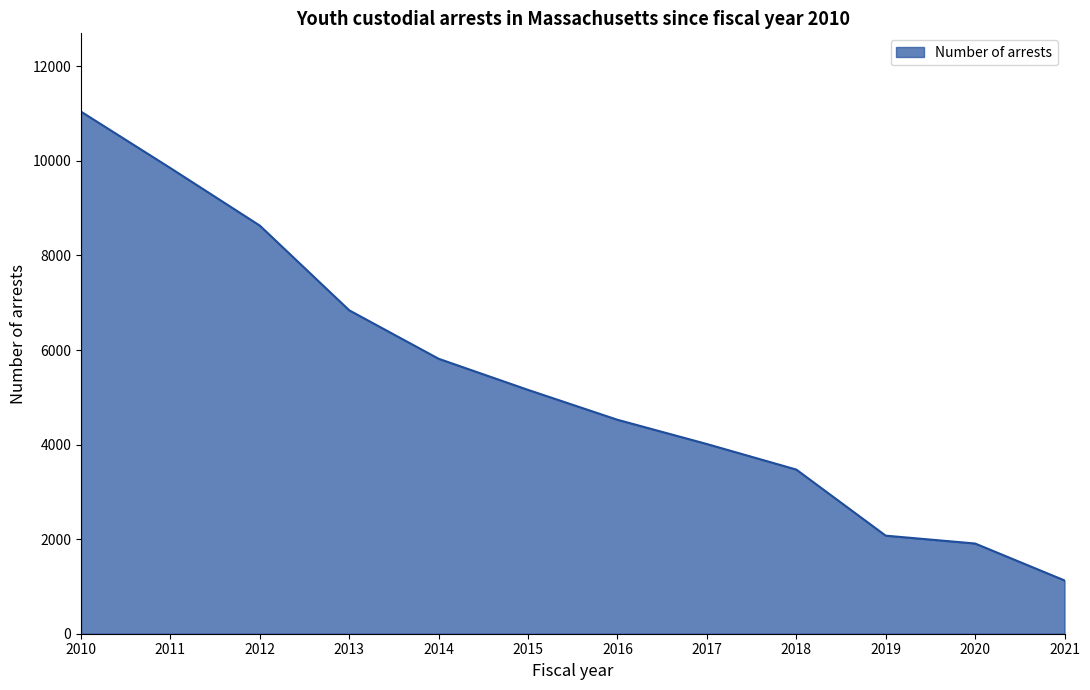

Where does the data first go above 5157?

2010